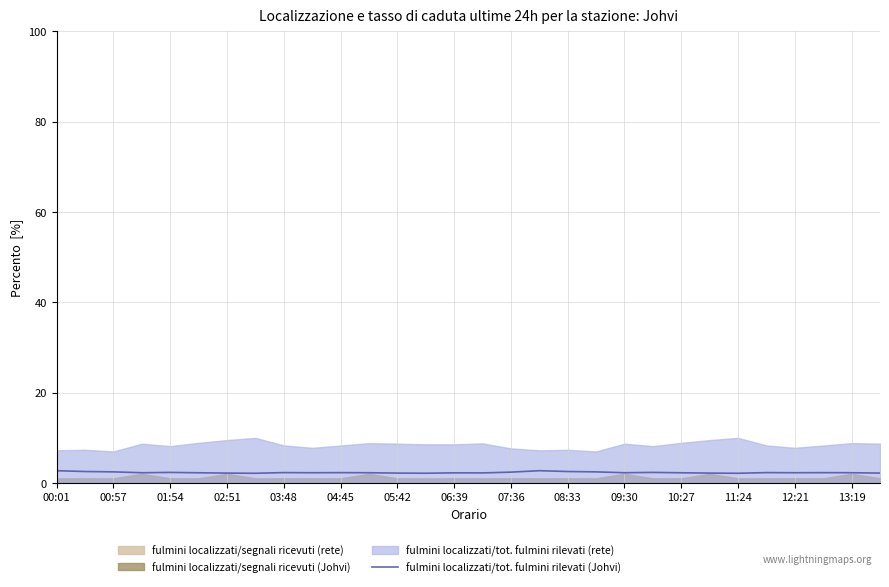

What is the maximum value for fulmini localizzati/tot. fulmini rilevati (Johvi)?

2.7